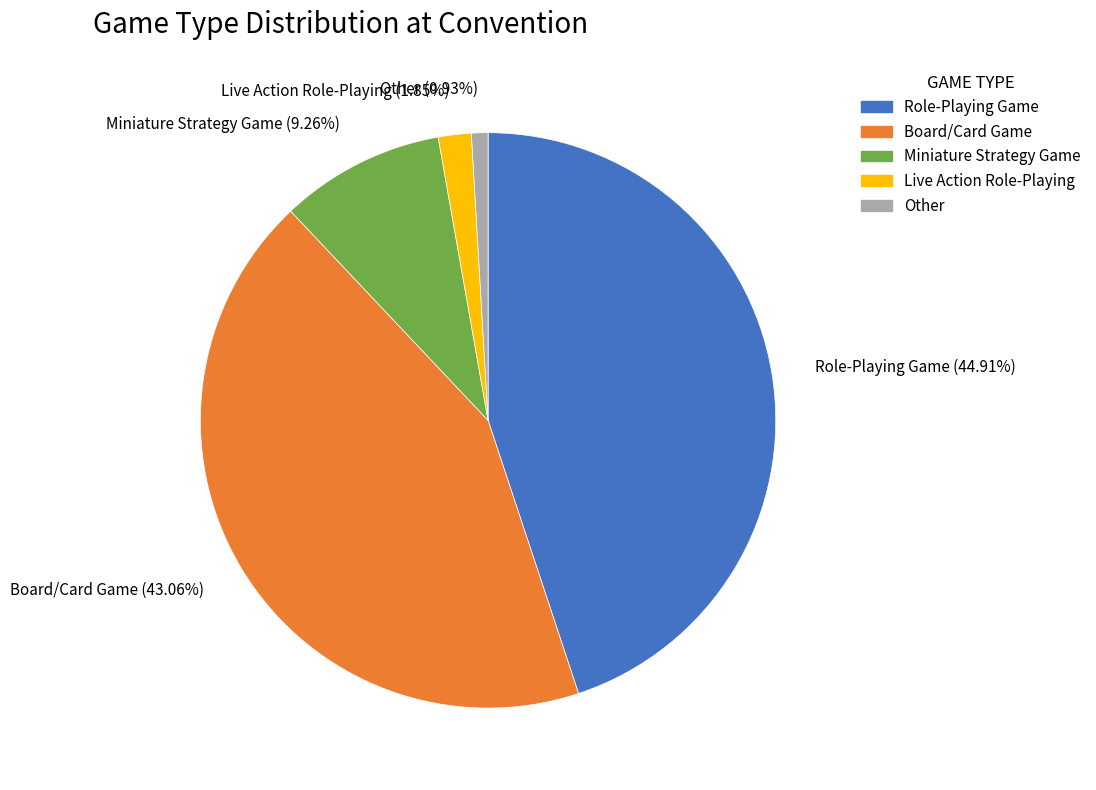

To the nearest percent, what portion does Miniature Strategy Game represent?

9%